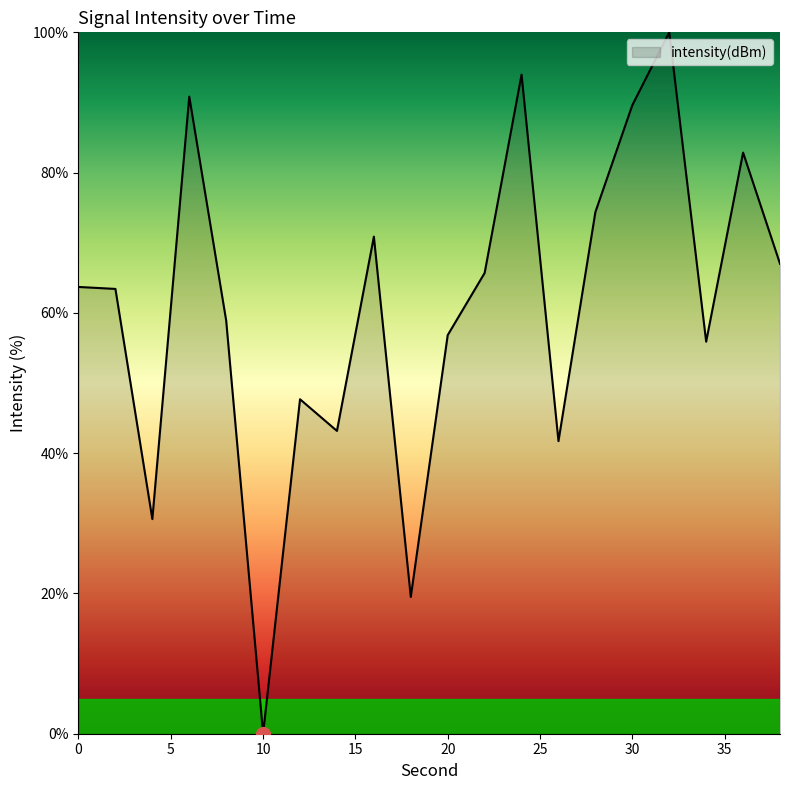

Does the chart display data point markers on the line(s)?

No